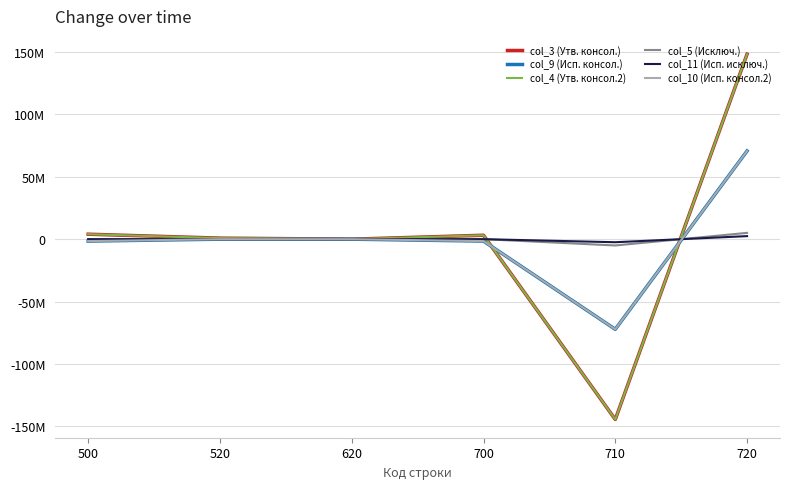

Where is the first local minimum for col_11 (Исп. исключ.)?

710